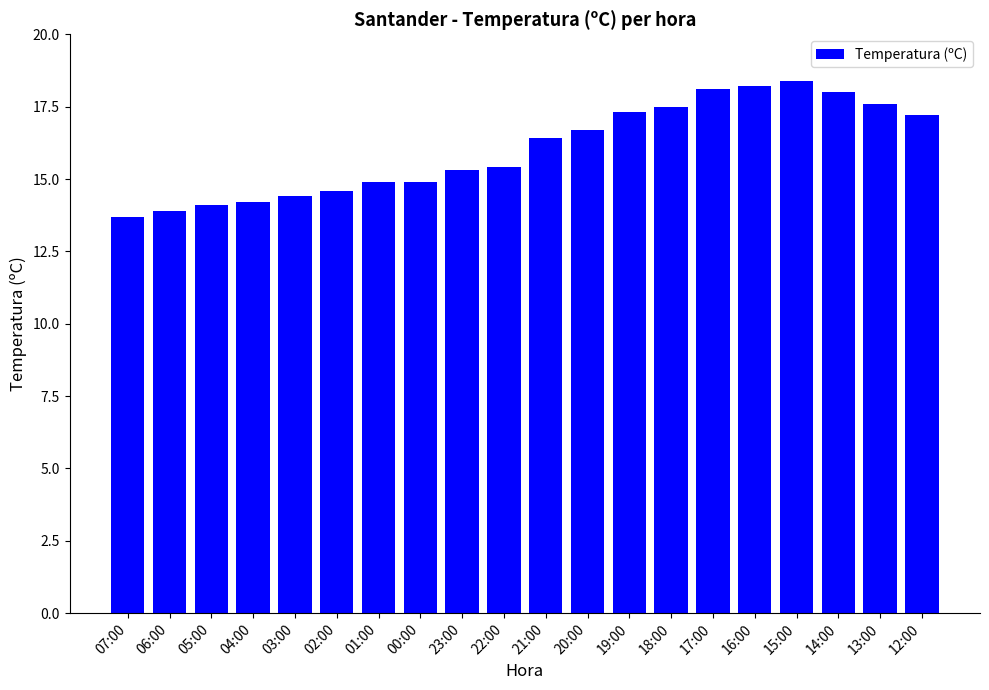

What is the greatest value displayed?

18.4